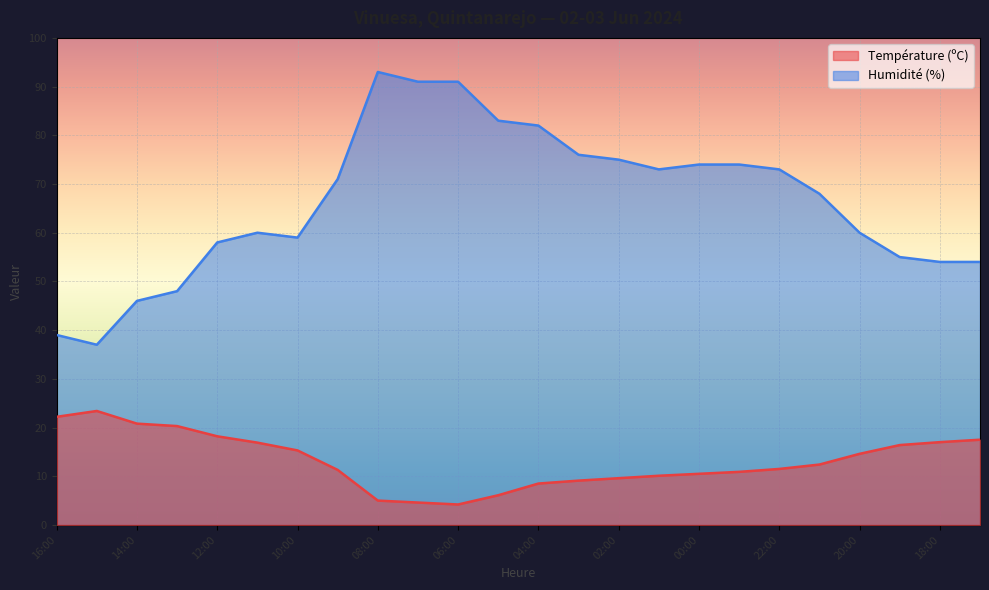

What is the approximate value of Température (ºC) at 18:00?

17.0